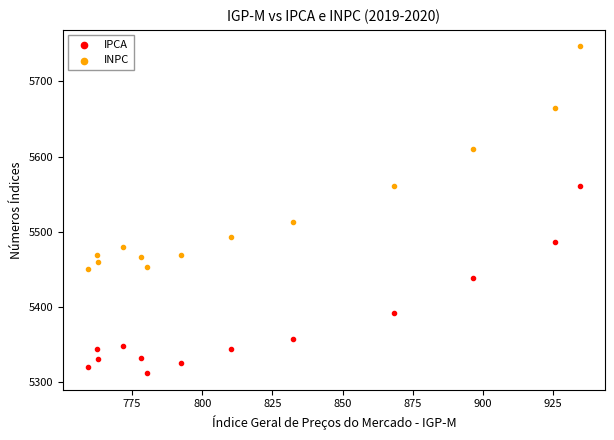

Across all series, what Y value is closest to 5529?

5513.3